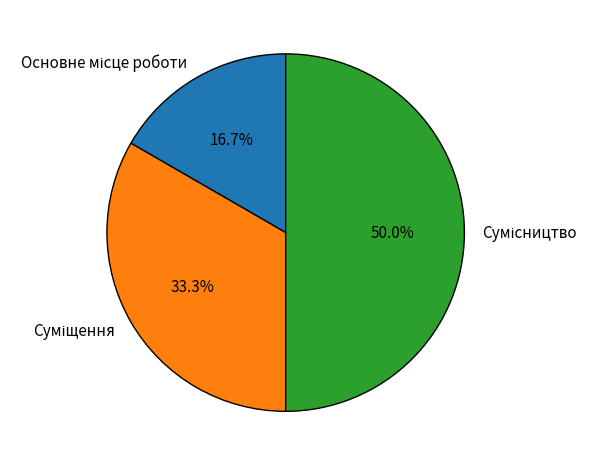

Which slice is the smallest?

Основне місце роботи